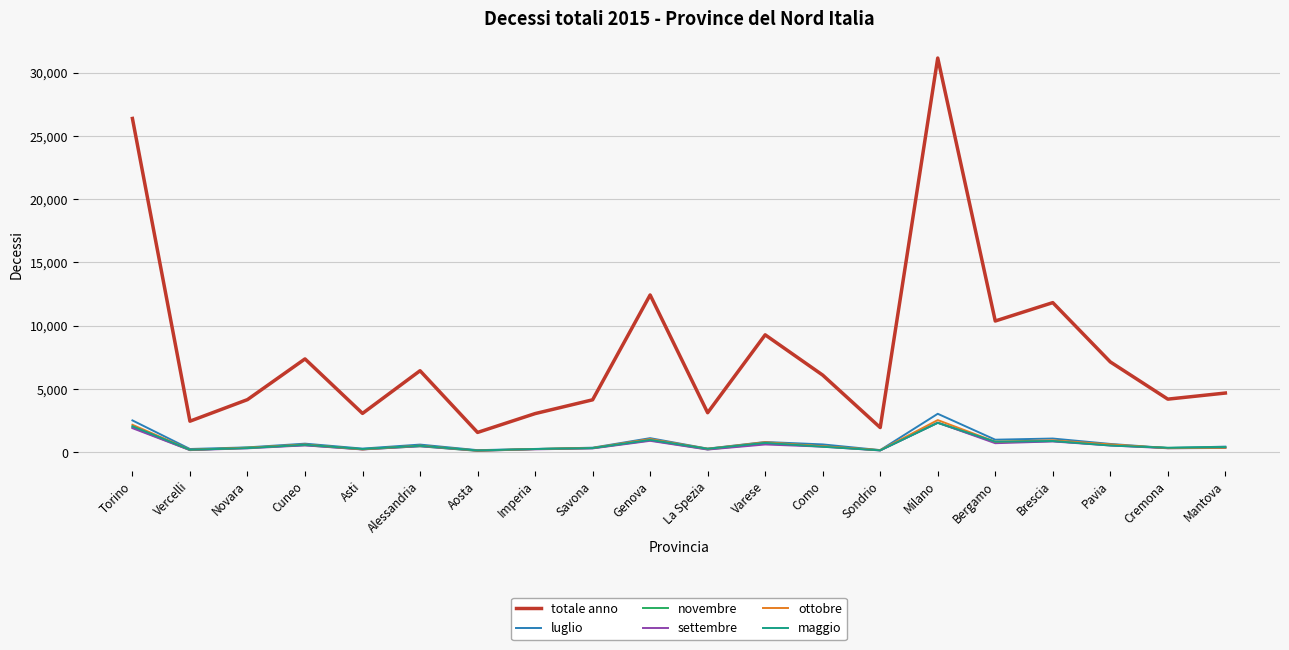

What is the sum of the maggio values at Como and Asti?

668